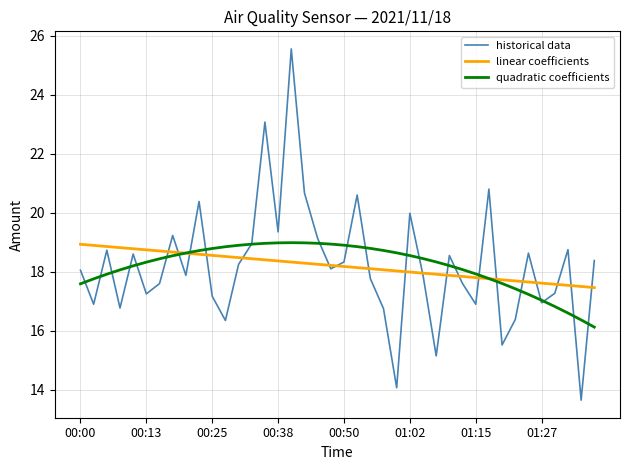

What is the sum of all historical data values?

727.9